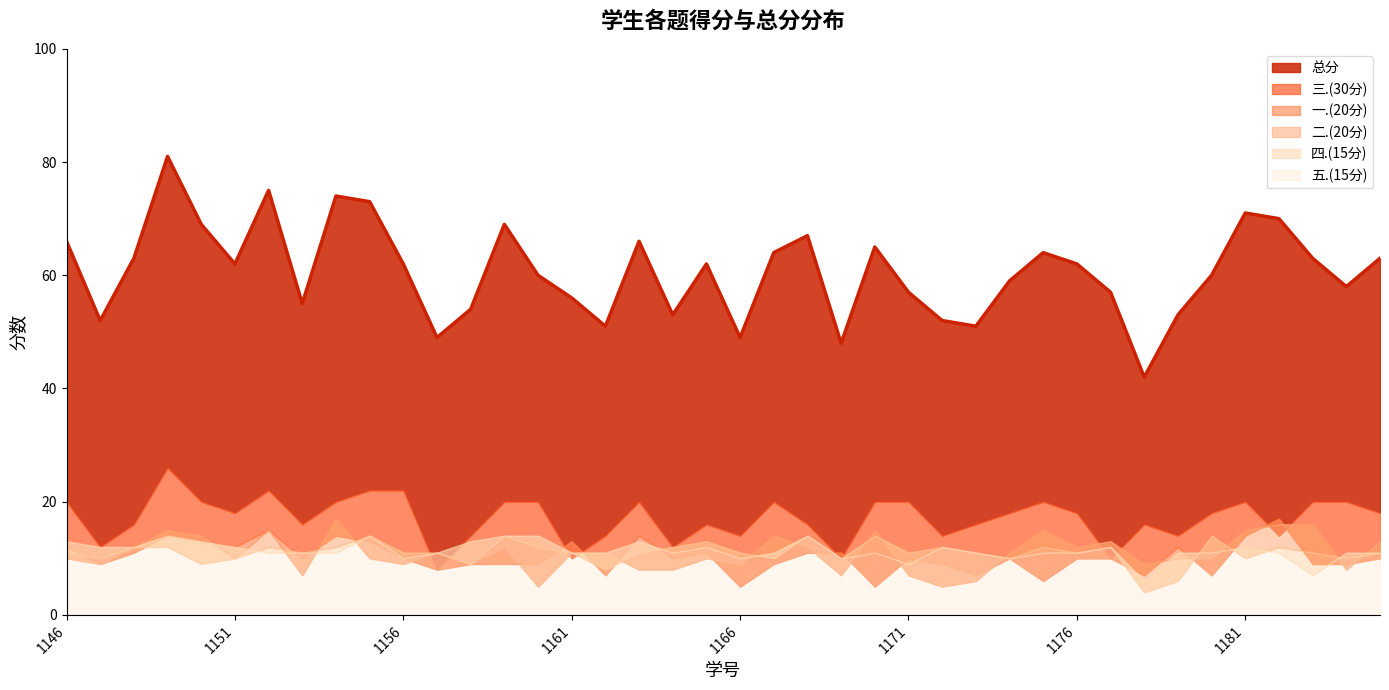

What is the difference between the 总分 values at 2023061169 and 2023061176?

14